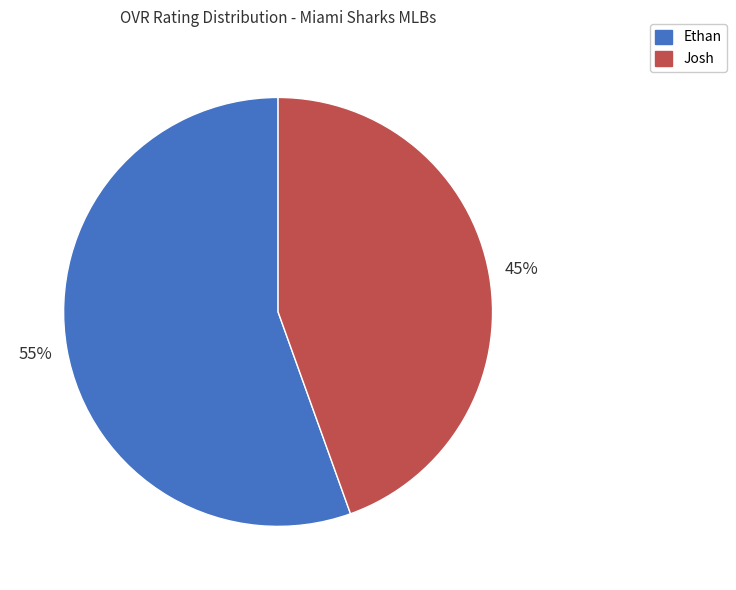

Do Ethan and Josh together represent more than half of the pie?

Yes